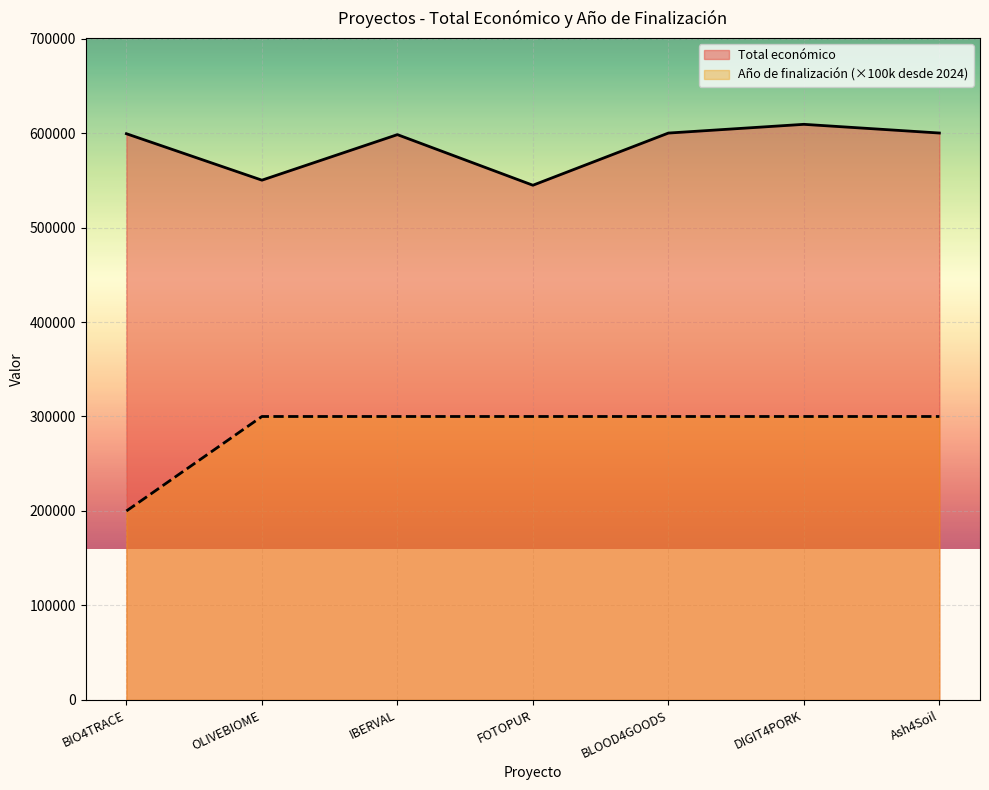

At which category is the sum across all series the highest?

DIGIT4PORK